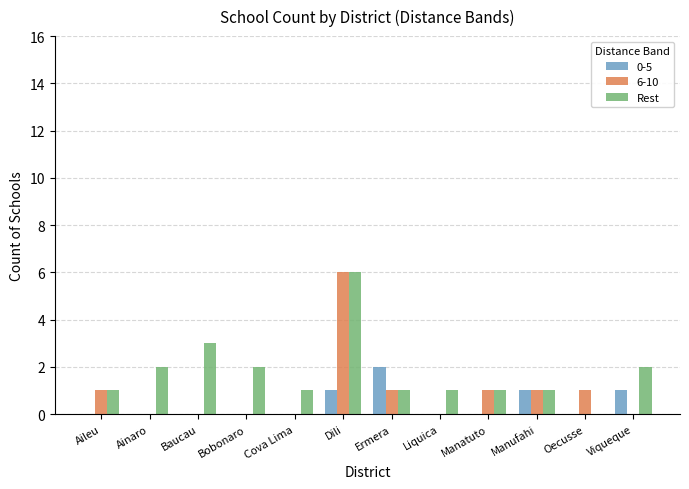

True or false: 0-5 has a value of 1 at Bobonaro.

False